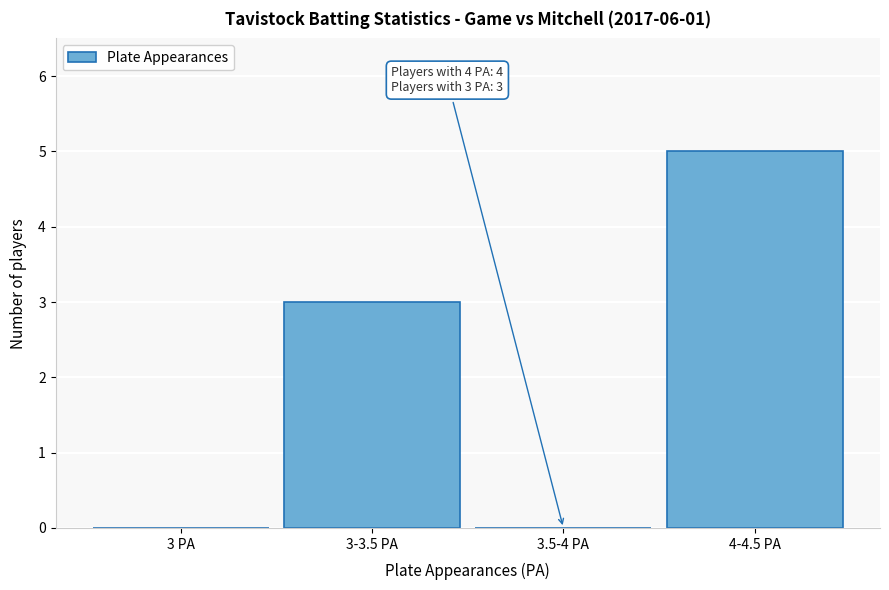

Reading left to right, extract all data points from this chart.

3 PA=0	3-3.5 PA=3	3.5-4 PA=0	4-4.5 PA=5